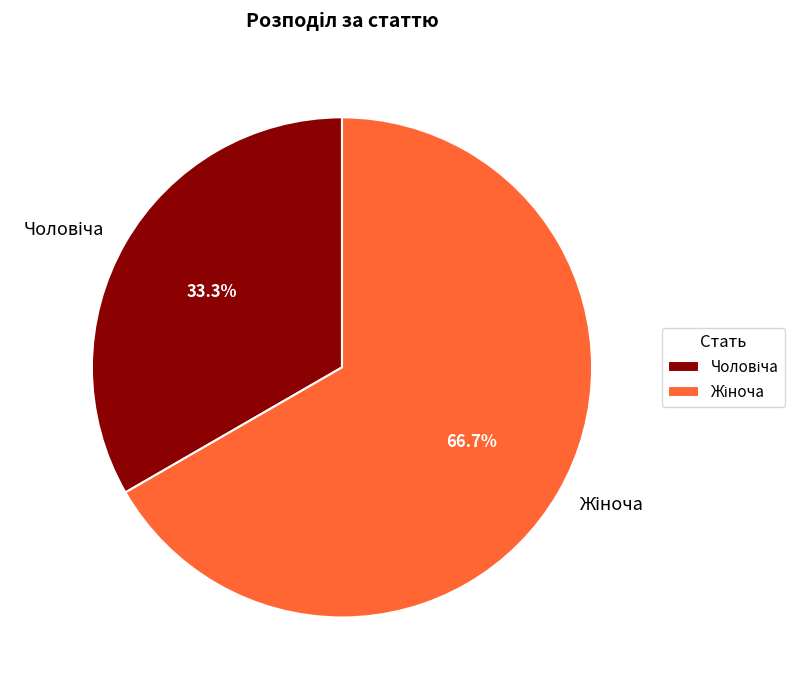

Does any single category account for the majority?

Yes